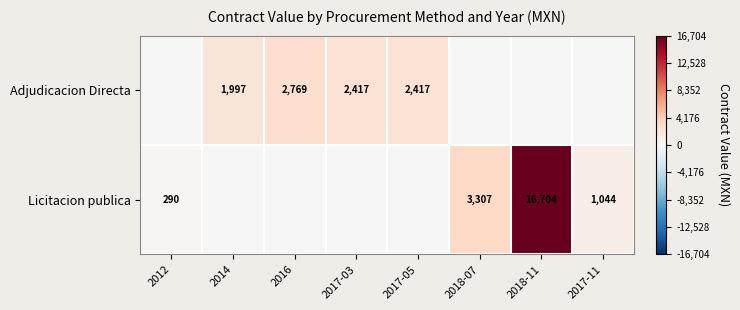

What is the total value across all series at 2014?

1997.2